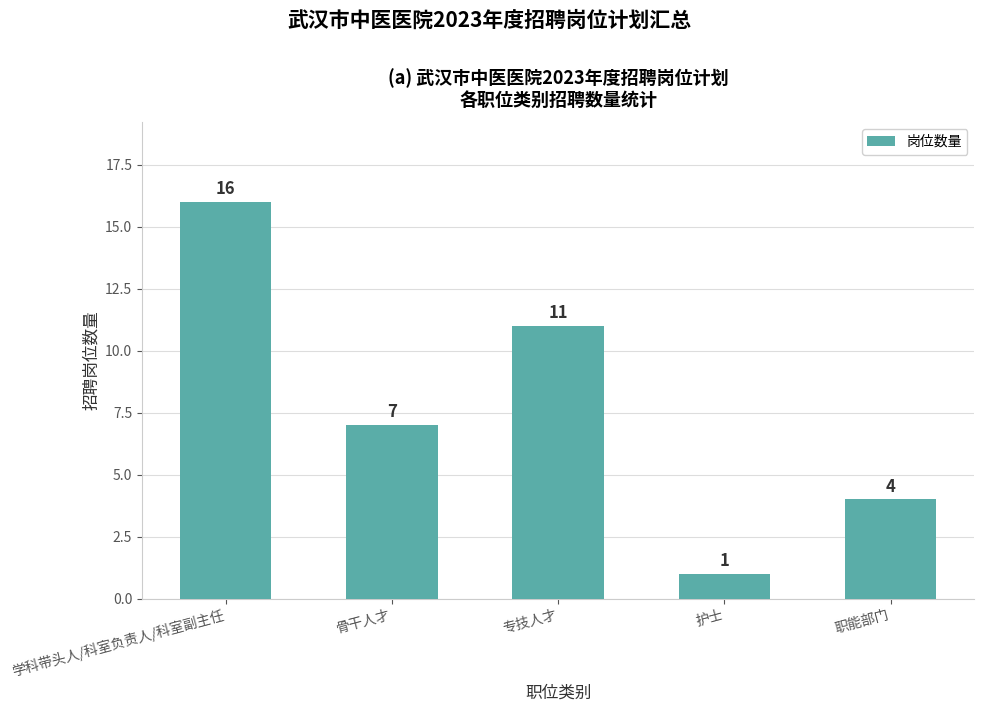

Reading right to left, list all the values displayed in this chart.

4	1	11	7	16